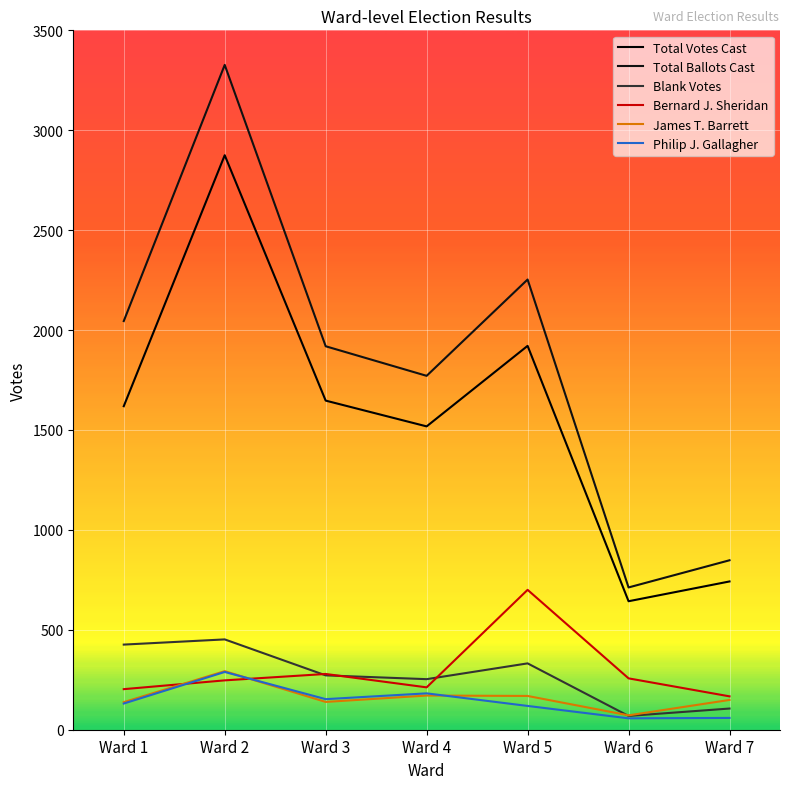

What is the difference between the Blank Votes values at Ward 3 and Ward 6?

203